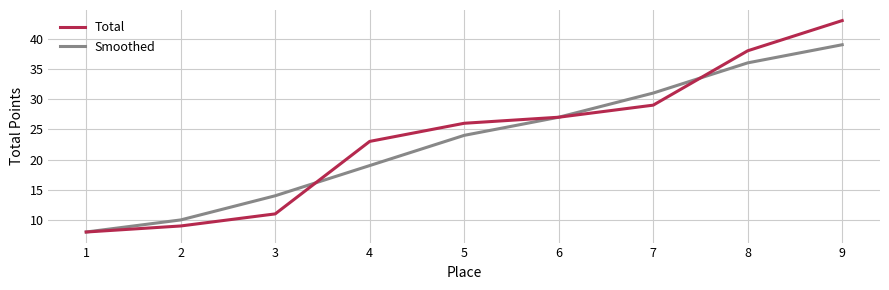

Rank the series by their maximum value, from highest to lowest.

Total, Smoothed